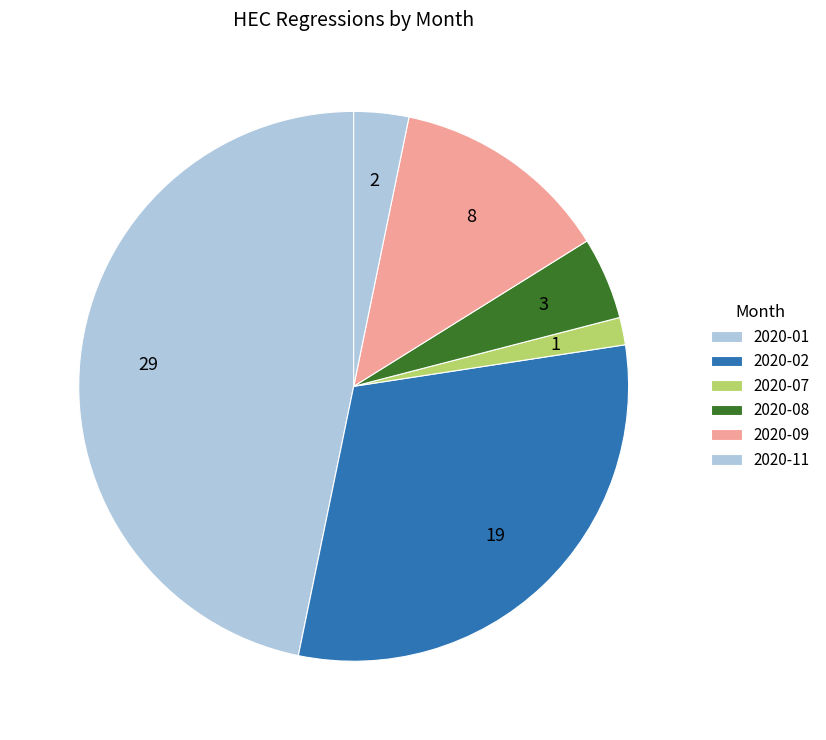

Approximately how many times larger is the value at 2020-11 compared to 2020-09?

0.2